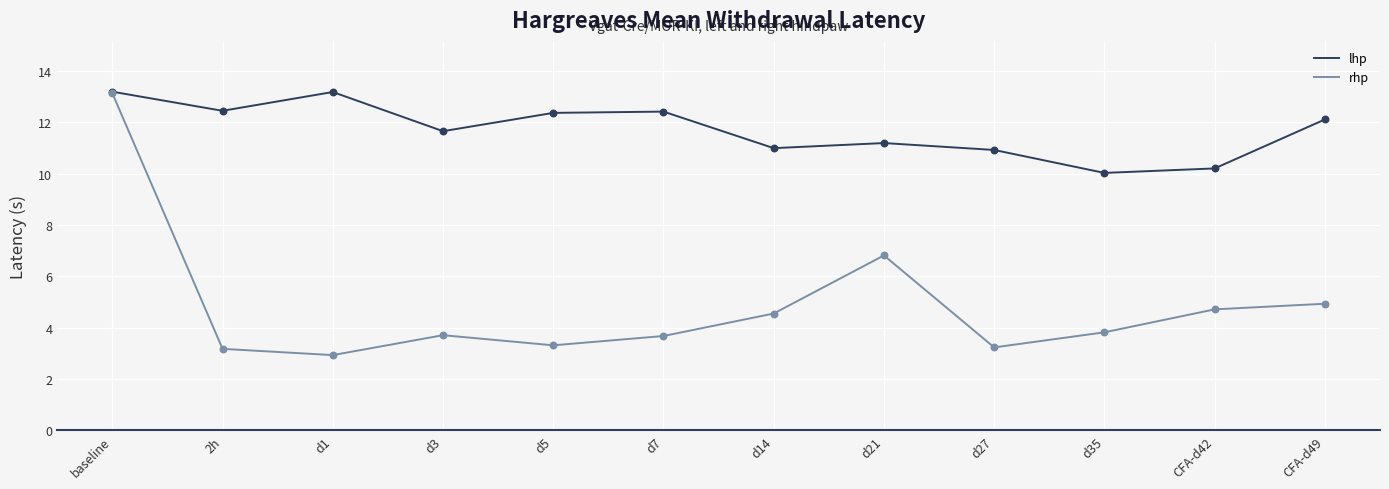

Between 2h and CFA-d49, which series saw the biggest shift?

rhp